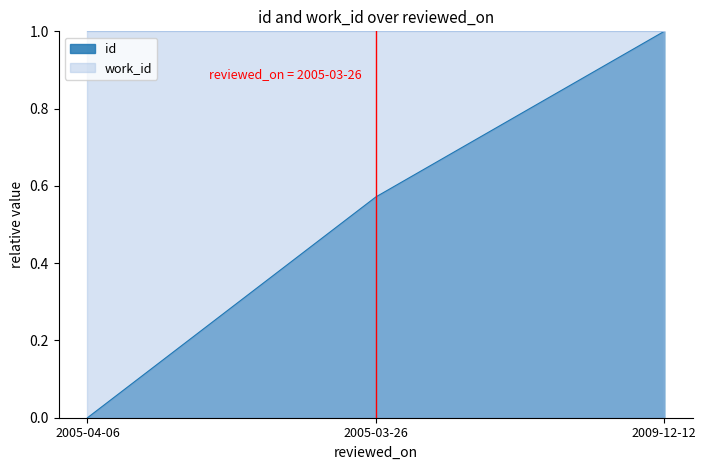

Reading right to left, transcribe all the data shown in this chart.

1.0	0.6	0.0